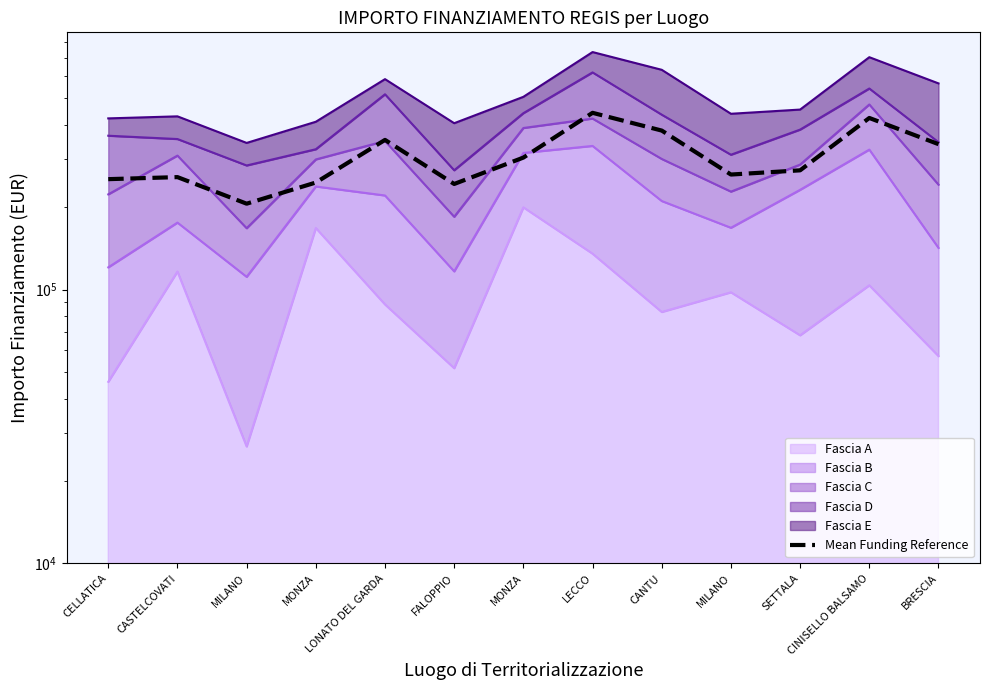

Where is the data nearest to the value 323781?

BRESCIA